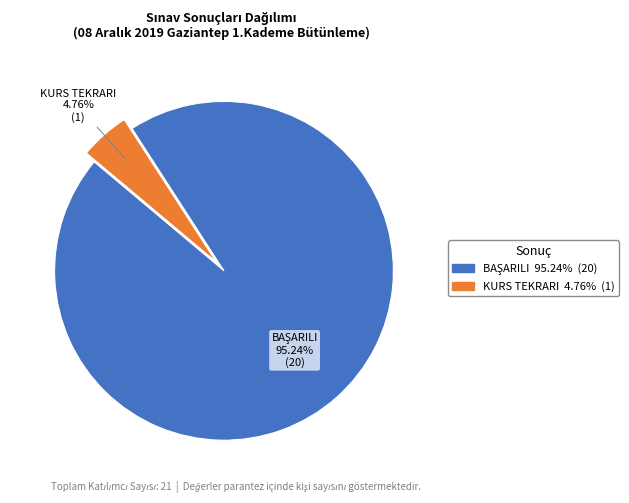

Which slice is the smallest?

KURS TEKRARI